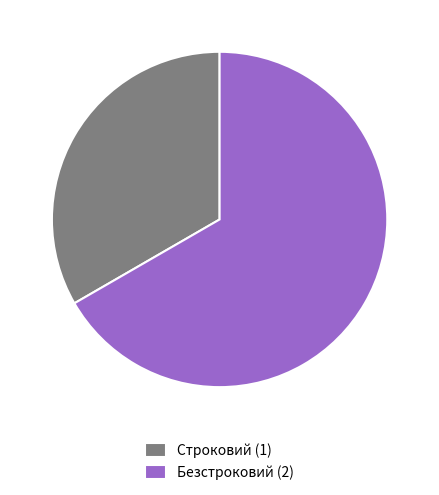

Approximately how many times larger is the value at Строковий compared to Безстроковий?

0.5